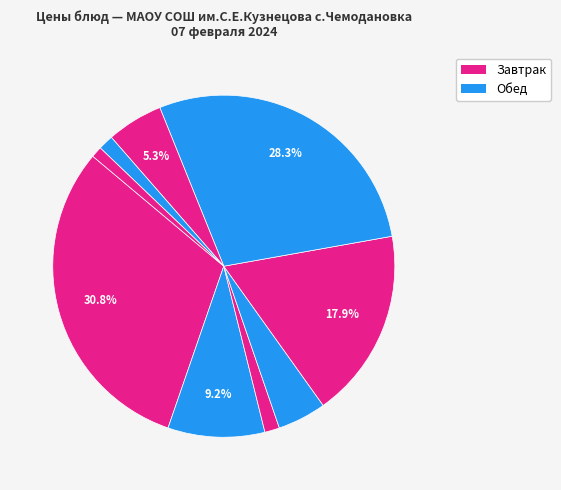

Count the number of slices in the pie.

9